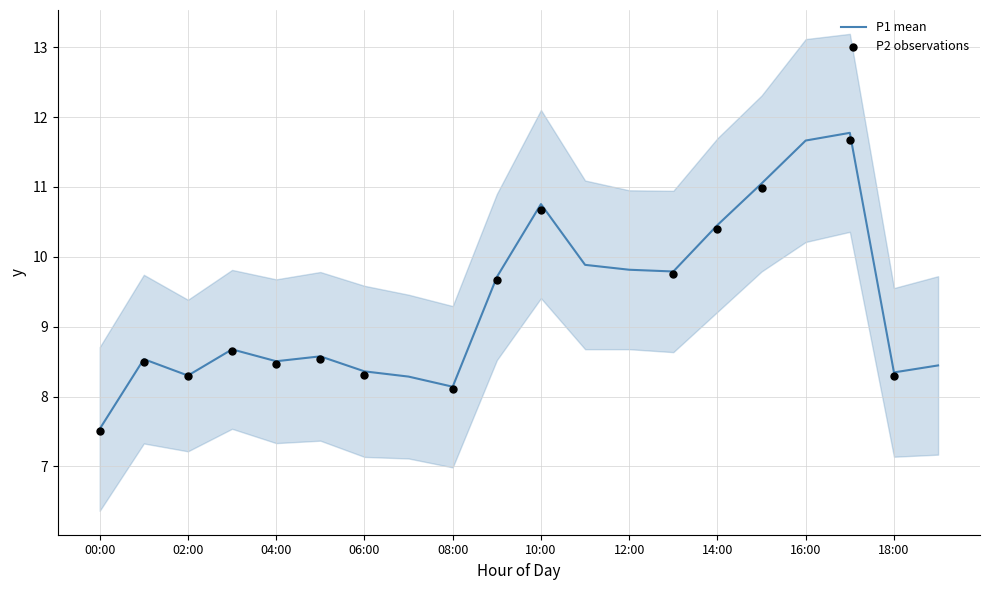

Between 13:00 and 16:00, which is larger?

16:00